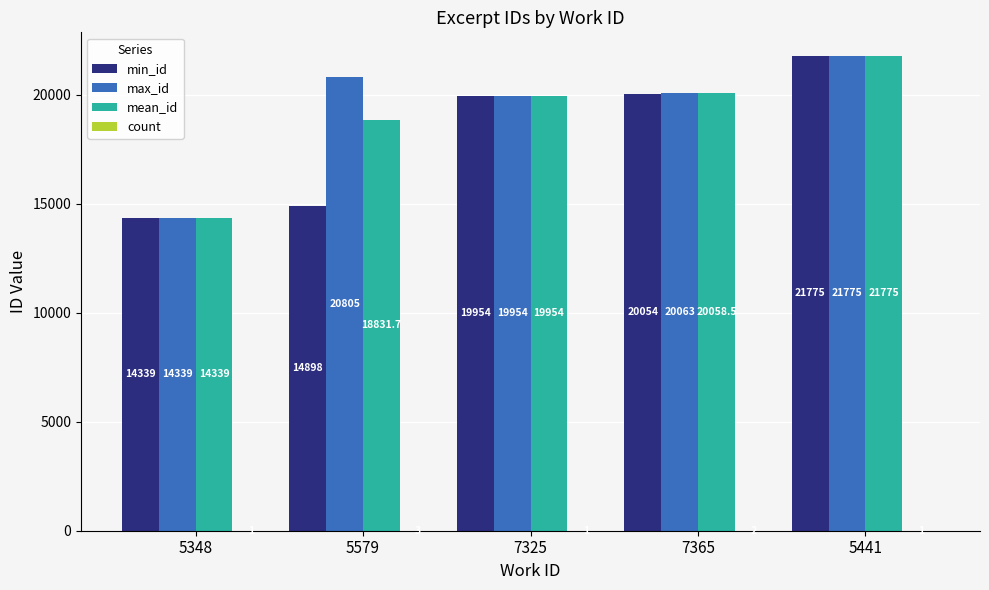

At which category is the sum across all series the highest?

5441